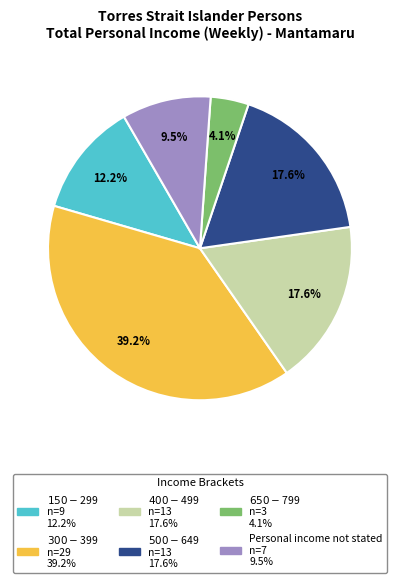

Do $150-$299 and $300-$399 together represent more than half of the pie?

Yes